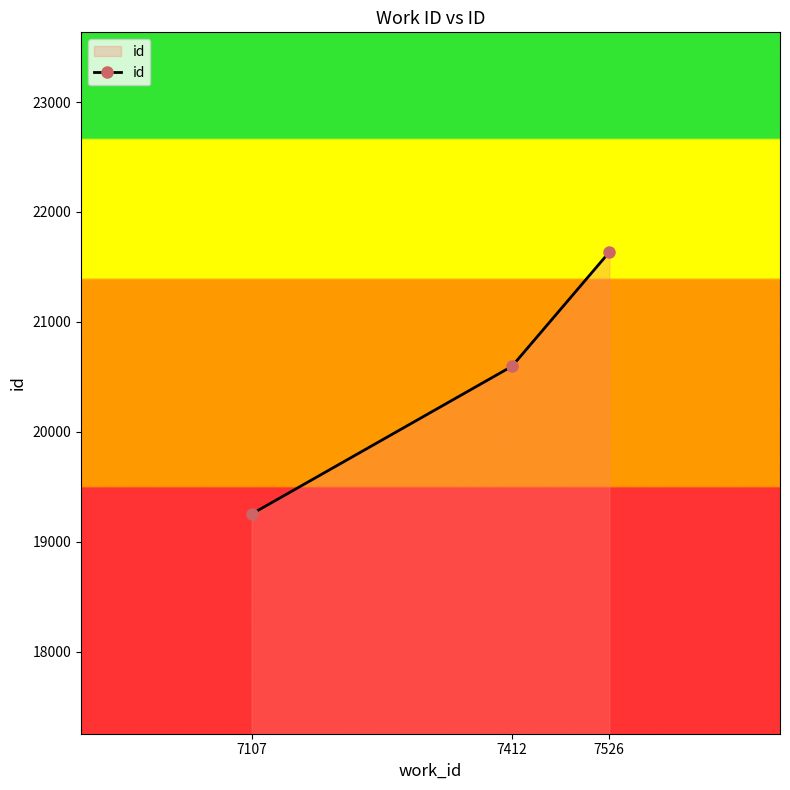

Approximately how many times larger is the value at 7526 compared to 7412?

1.1